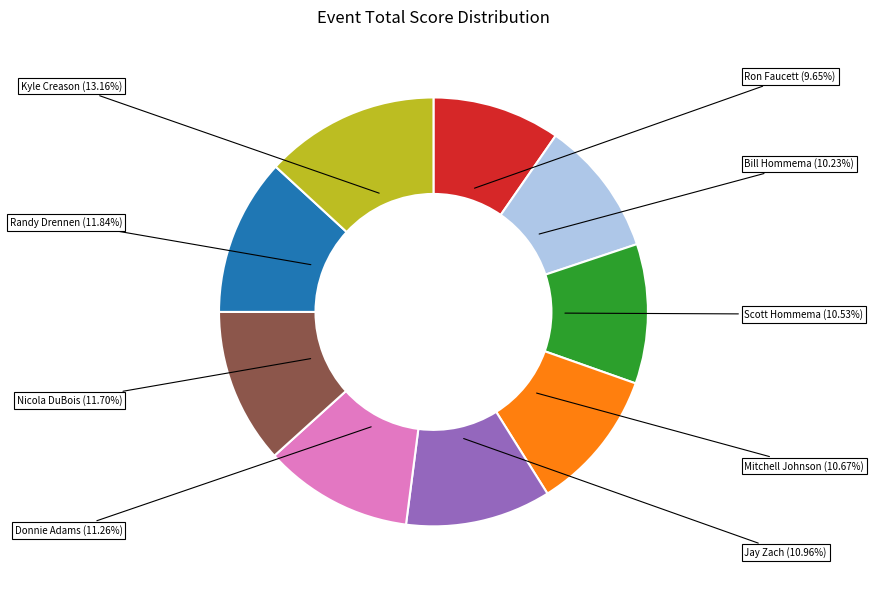

Is there a majority slice in this chart?

No